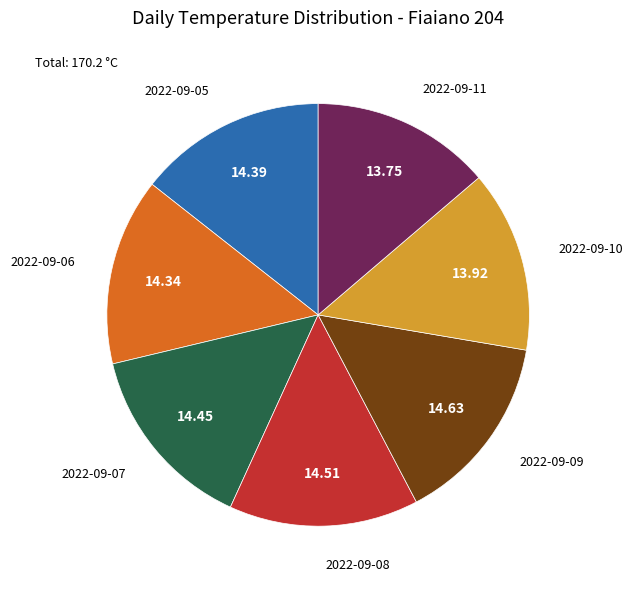

Count the number of slices in the pie.

7